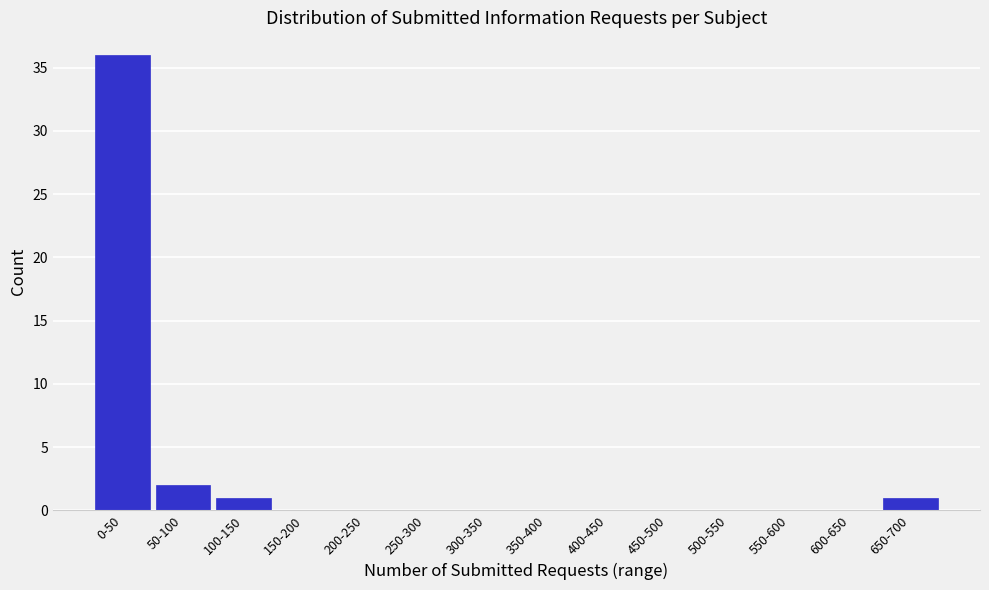

Reading left to right, what are all the values shown in this chart?

0-50=36	50-100=2	100-150=1	150-200=0	200-250=0	250-300=0	300-350=0	350-400=0	400-450=0	450-500=0	500-550=0	550-600=0	600-650=0	650-700=1